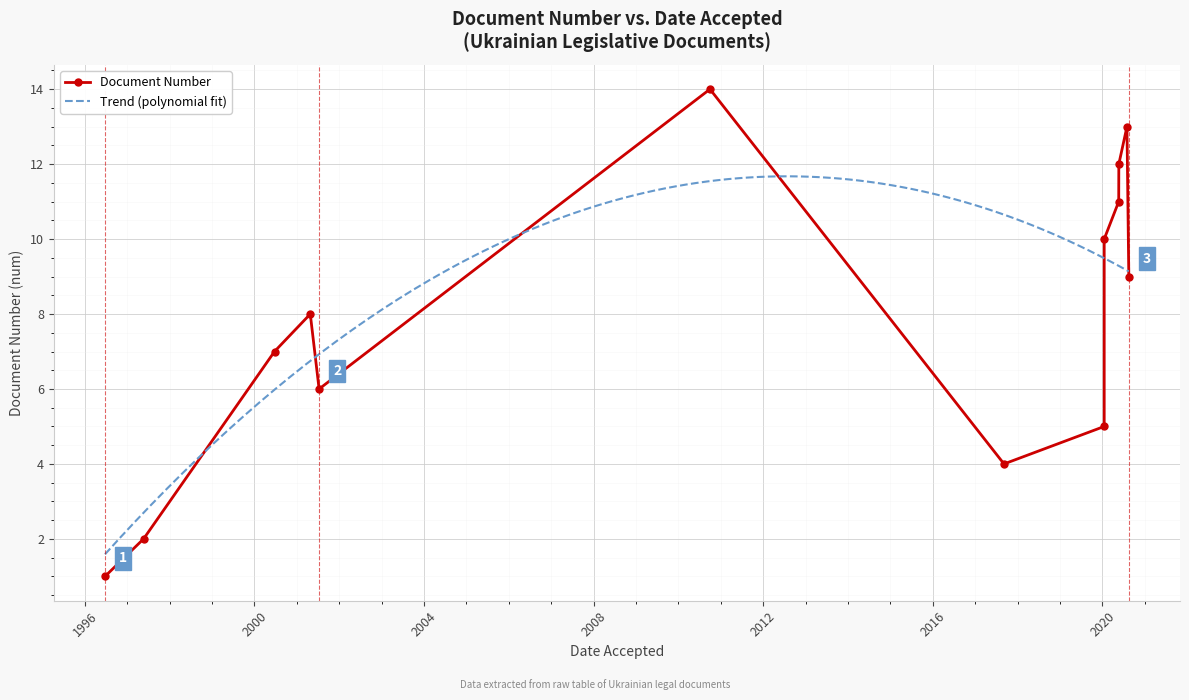

How many values exceed 8?

6